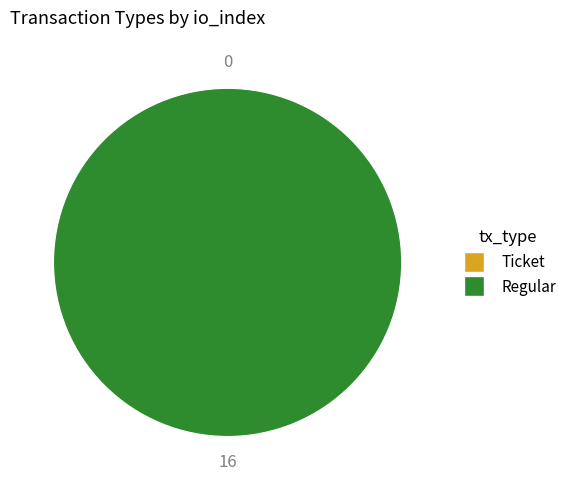

What percentage do Ticket and Regular together represent?

100.0%